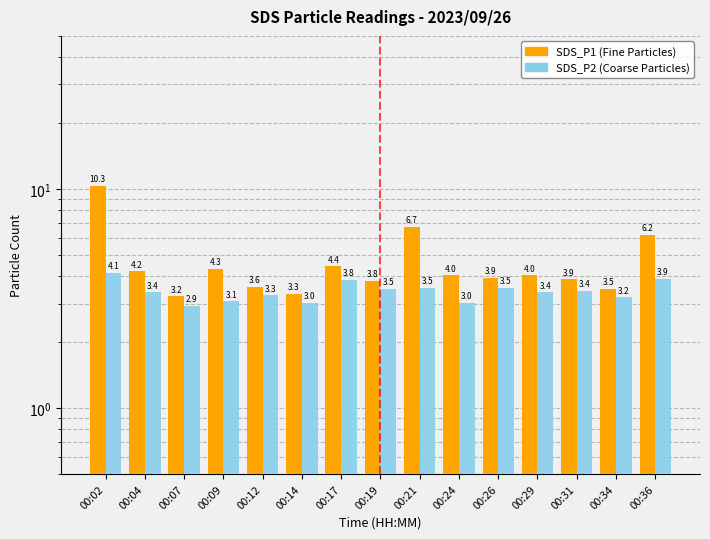

What is the value of the SDS_P2 bar at the 12th from the left?

3.4